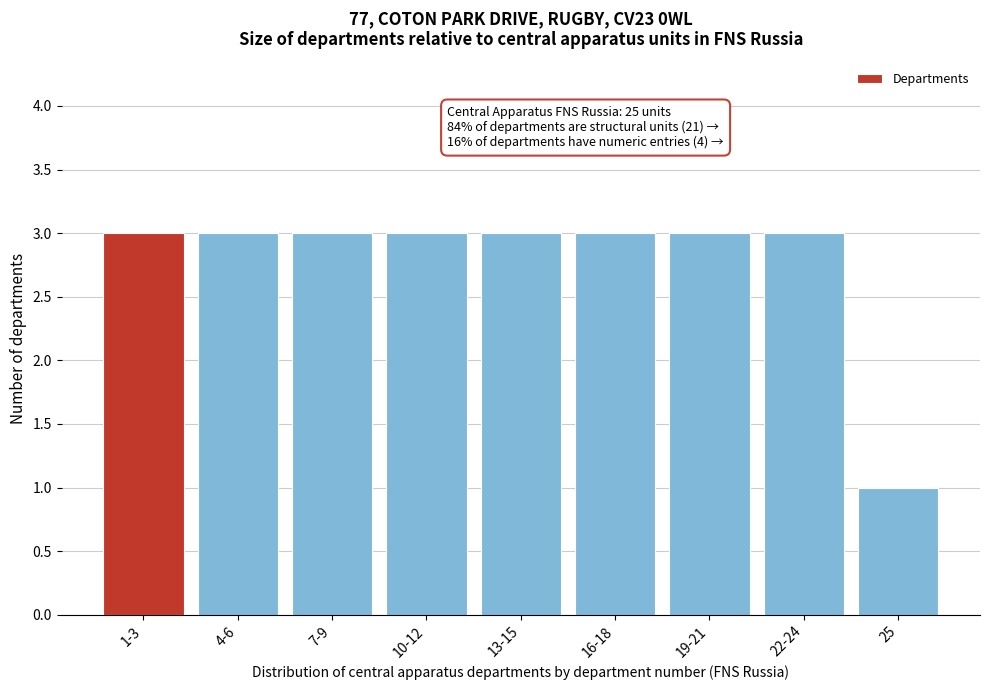

Reading left to right, what are all the values shown in this chart?

3	3	3	3	3	3	3	3	1